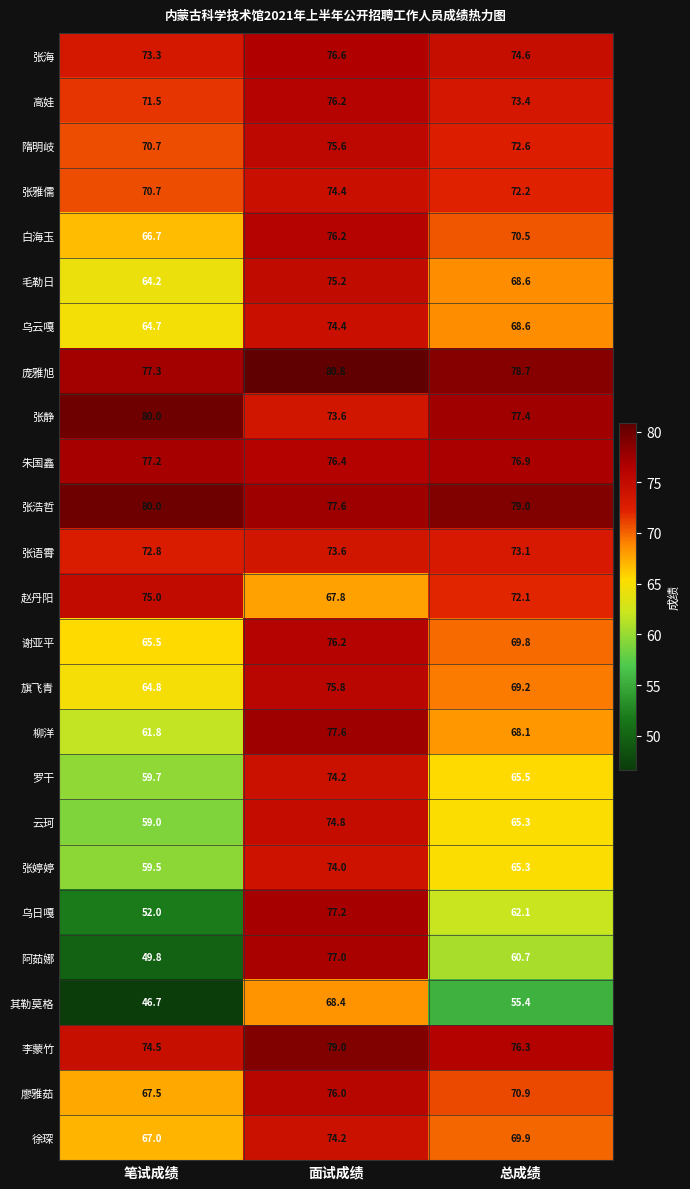

List the labels in order of 朱国鑫 value, largest first.

笔试成绩, 总成绩, 面试成绩